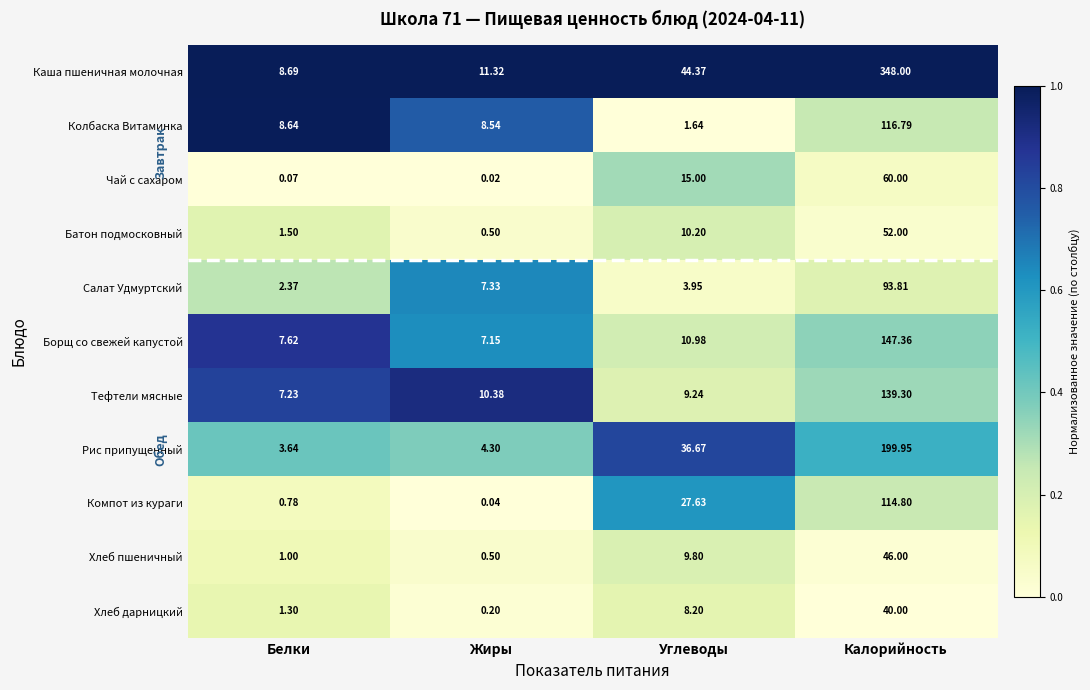

Which series changed the most between Углеводы and Калорийность?

Каша пшеничная молочная